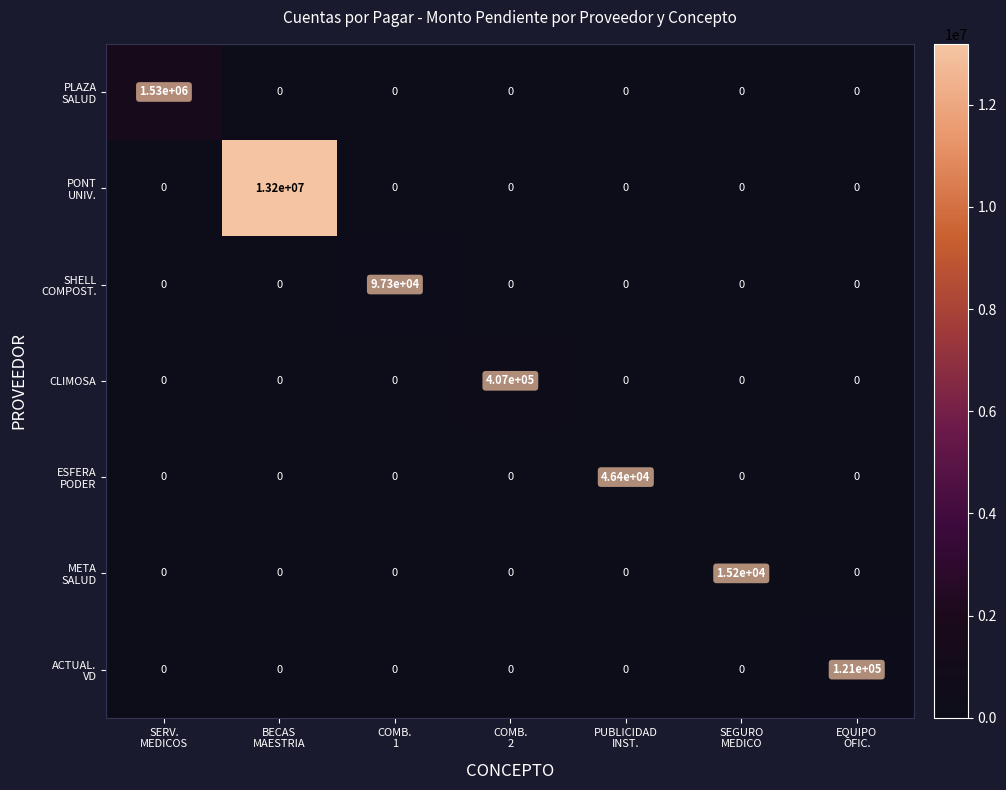

What is the average value of the CLIMOSA series?

58143